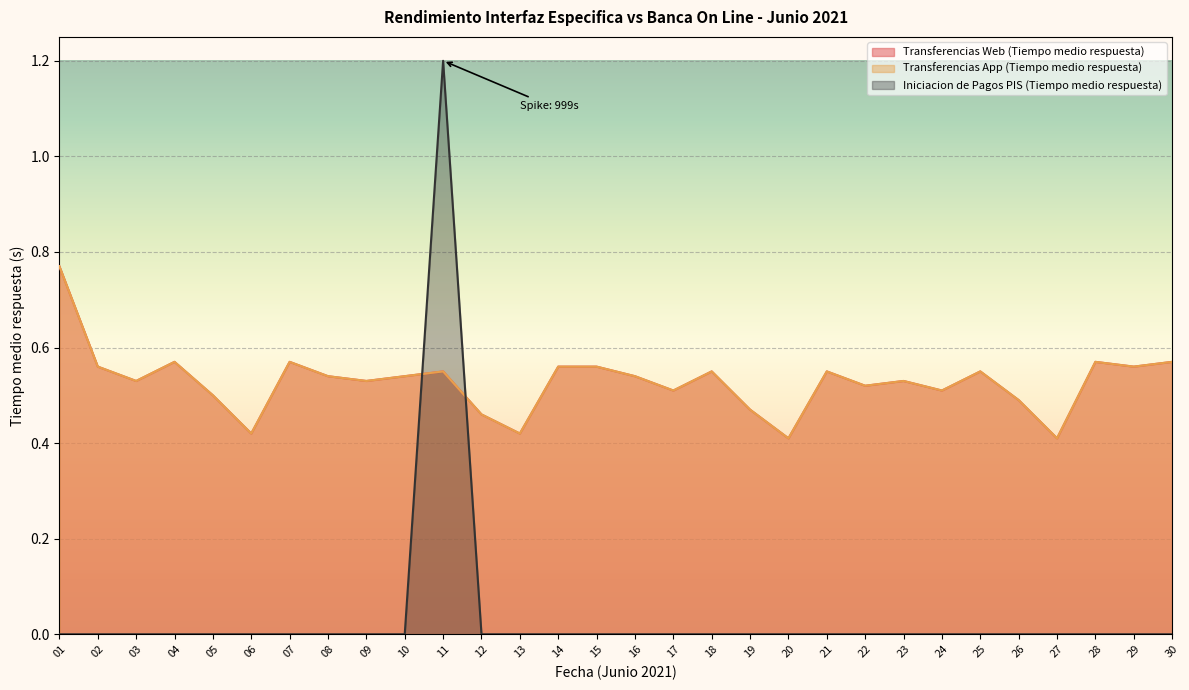

List the series in order of their peak value, highest first.

Iniciacion de Pagos PIS (Tiempo medio respuesta), Transferencias Web (Tiempo medio respuesta), Transferencias App (Tiempo medio respuesta)